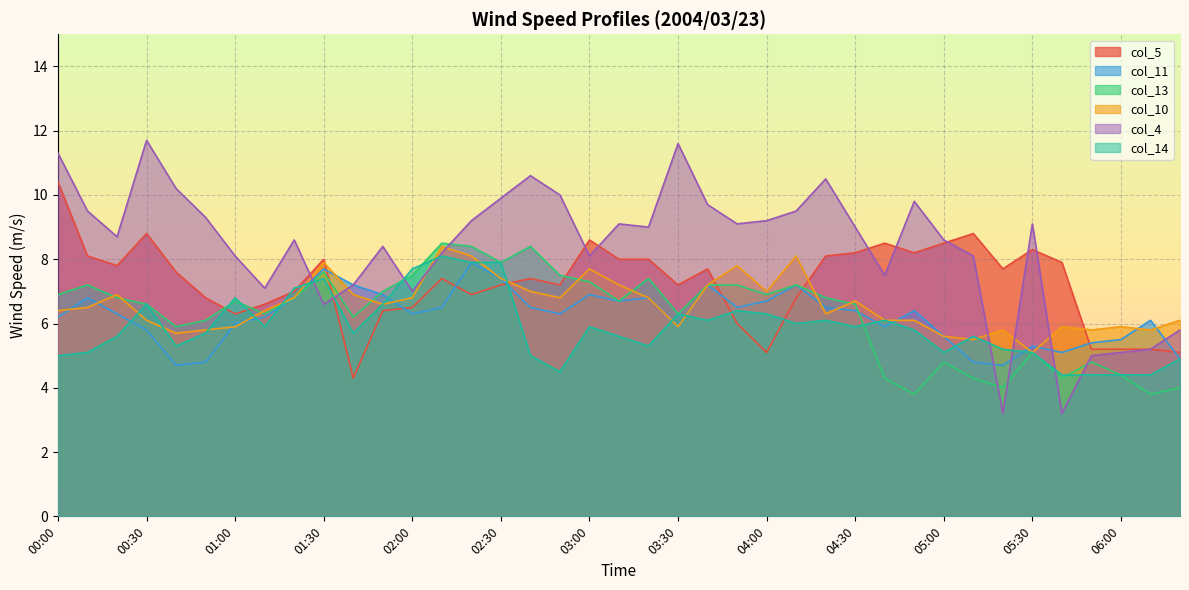

Which series ends up on top after the final intersection of col_10 and col_4?

col_10